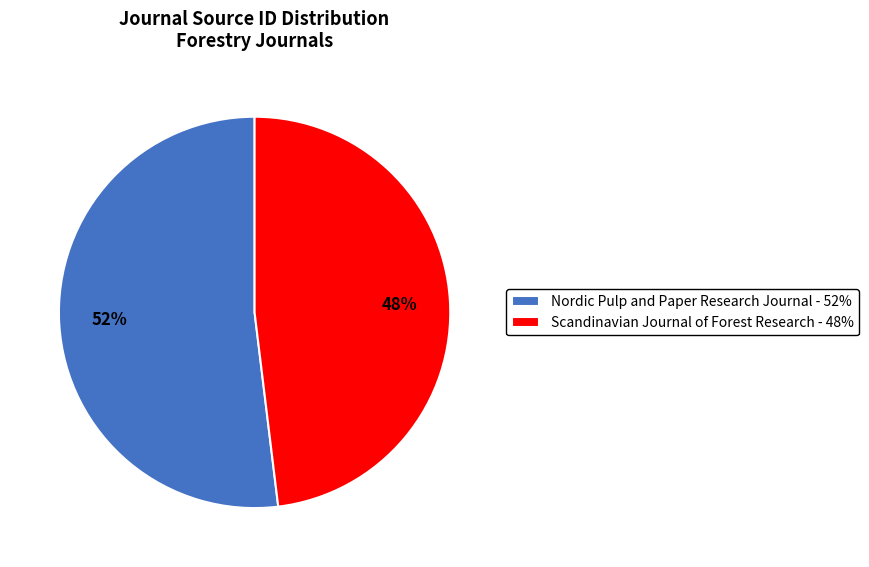

Combined, do Scandinavian Journal of Forest Research - 48% and Nordic Pulp and Paper Research Journal - 52% account for over 50%?

Yes